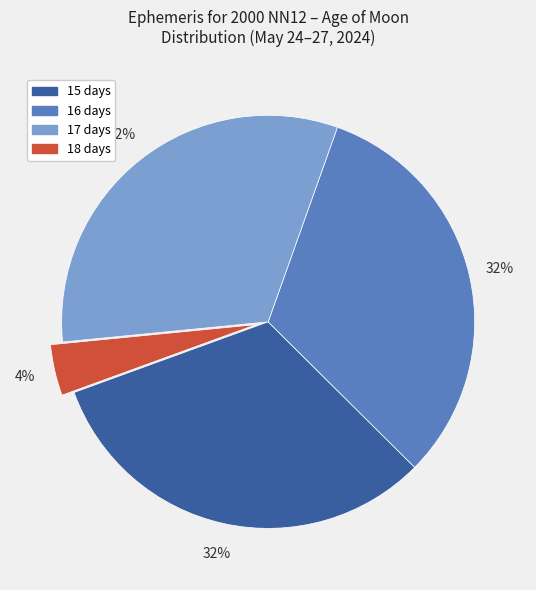

Is the sum of 15 days and 18 days greater than half?

No